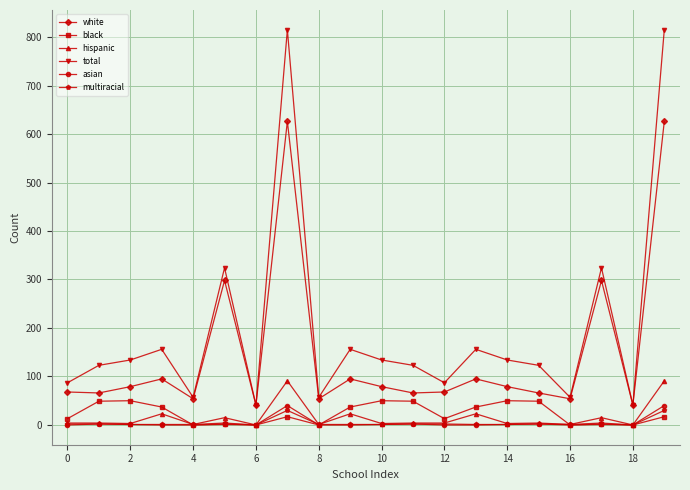

Which series has the largest total across all categories?

total